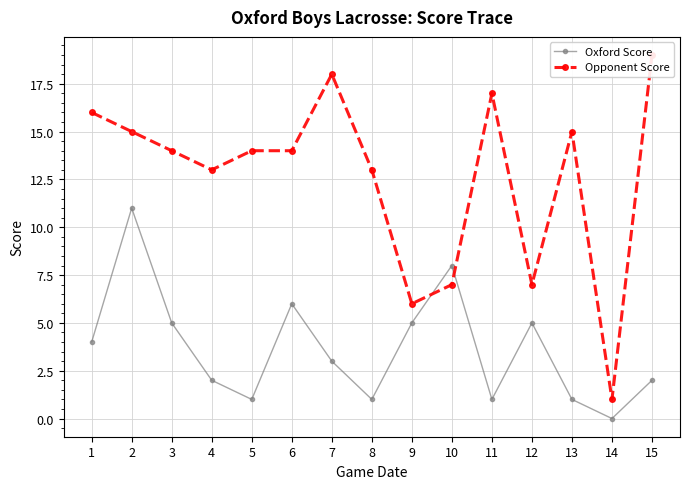

How many categories are shown in the chart?

15